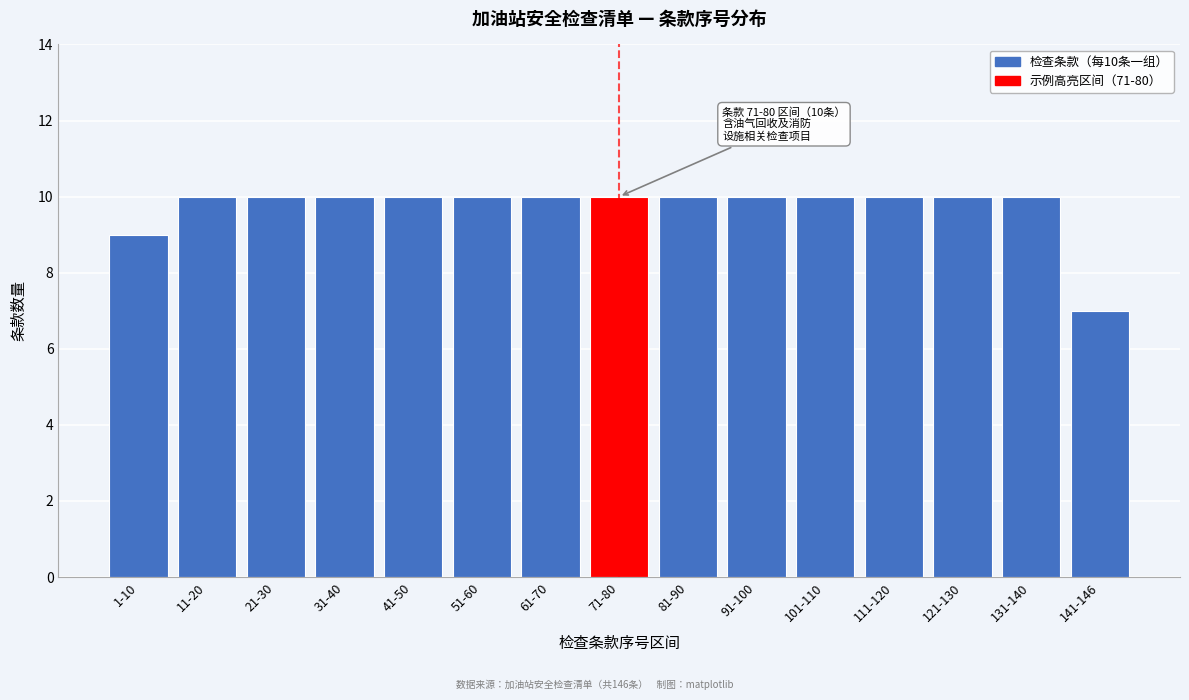

Reading right to left, transcribe all the data shown in this chart.

141-146=7	131-140=10	121-130=10	111-120=10	101-110=10	91-100=10	81-90=10	71-80=10	61-70=10	51-60=10	41-50=10	31-40=10	21-30=10	11-20=10	1-10=9